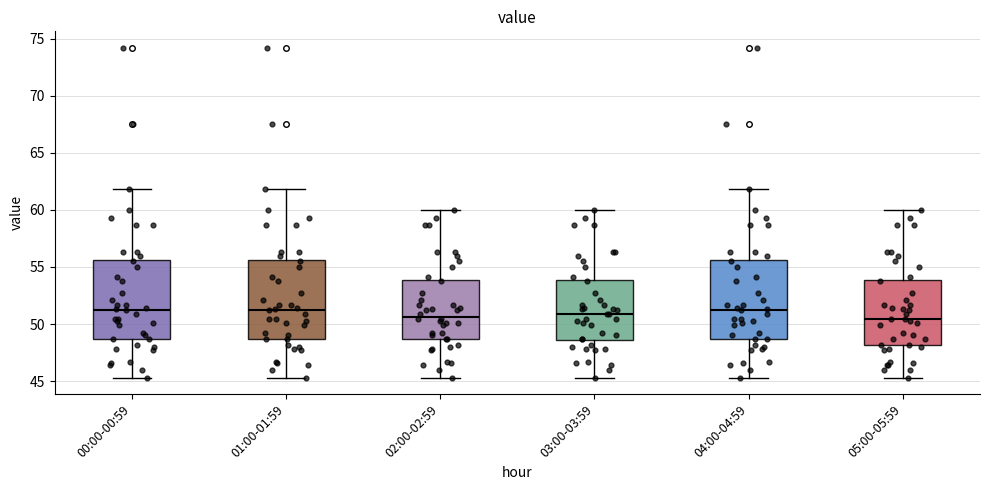

Where does the upper whisker of the box for 04:00-04:59 end on the y-axis? The values are not printed on the chart, so give them approximately, as read against the axis.

62.0